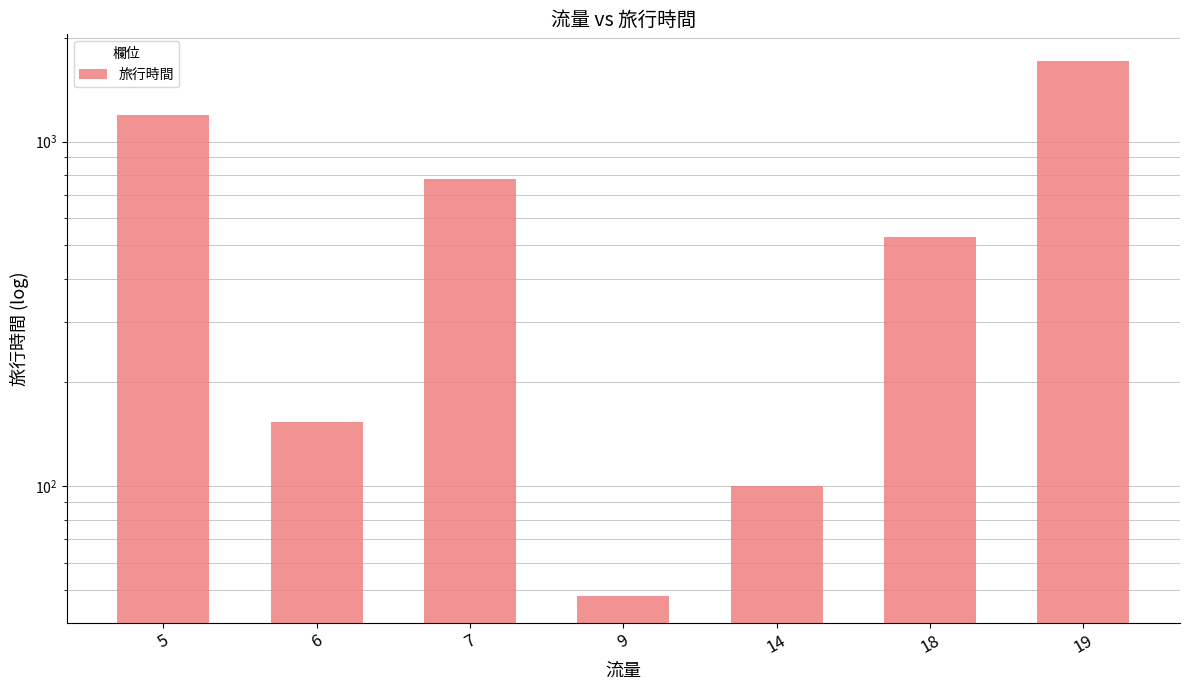

Reading left to right, extract all data points from this chart.

5=1192	6=153	7=777	9=48	14=100	18=530	19=1712